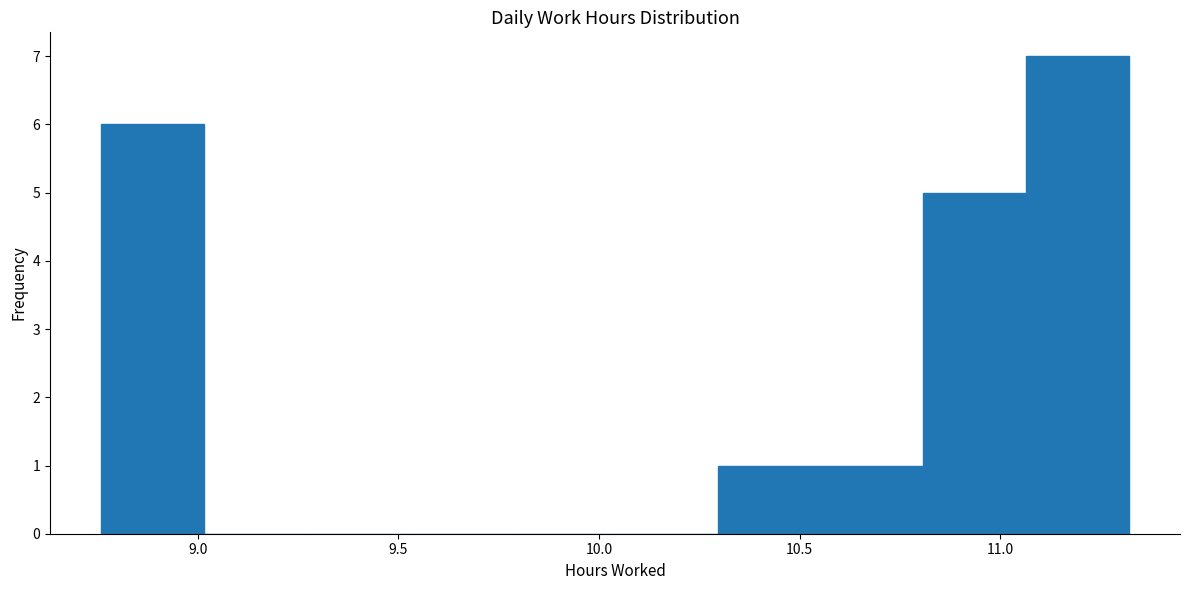

What is the height of the bar covering 11.05 to 11.30 on the x-axis? Neither the bar edges nor the heights are printed on the chart, so give them approximately, as read against the axes.

7